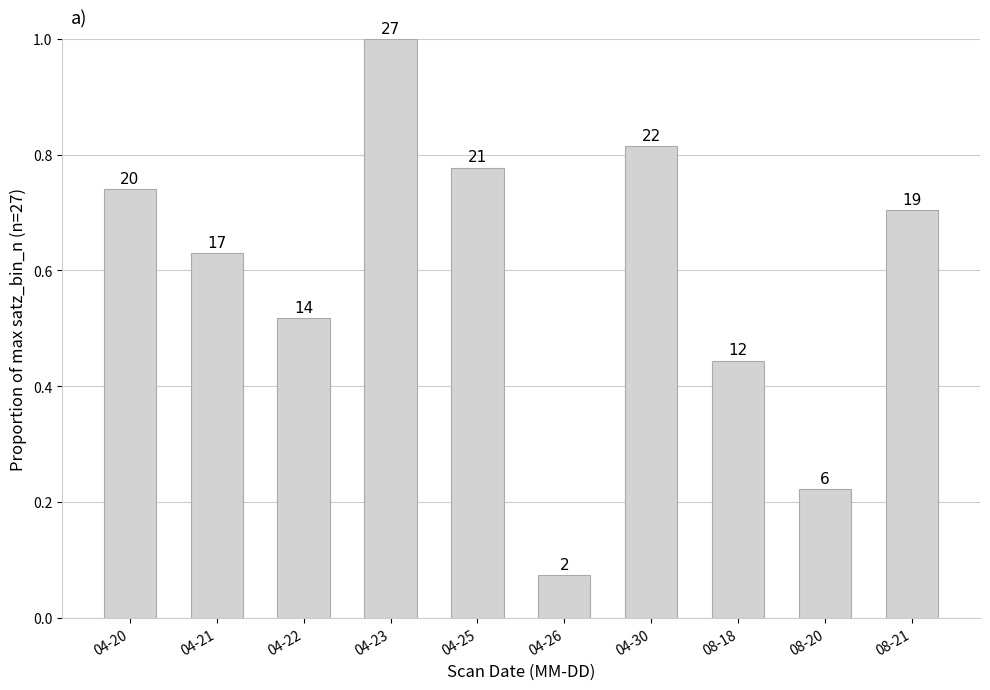

What is the sum of all values?

5.9